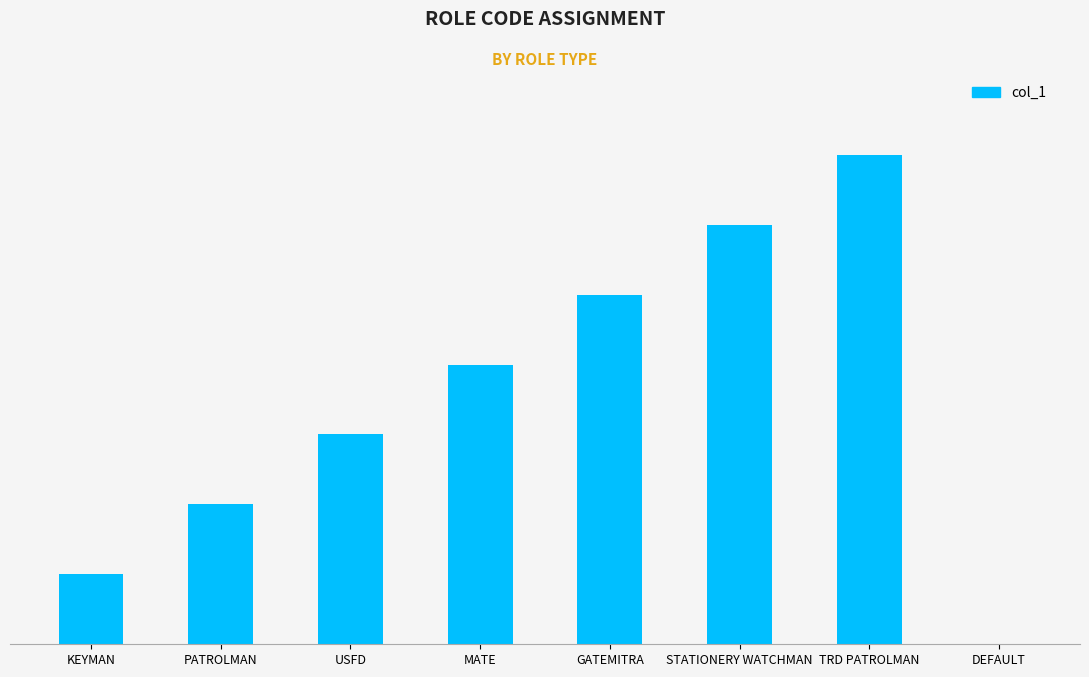

What position from the left is DEFAULT?

8